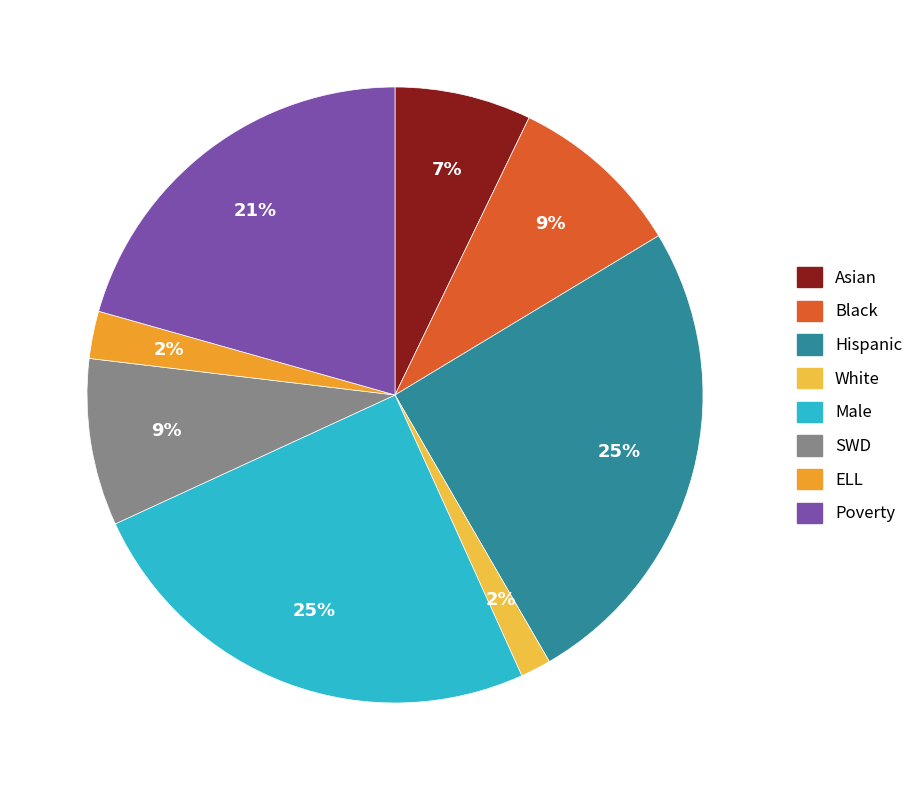

Is there any slice that represents more than half of the pie?

No